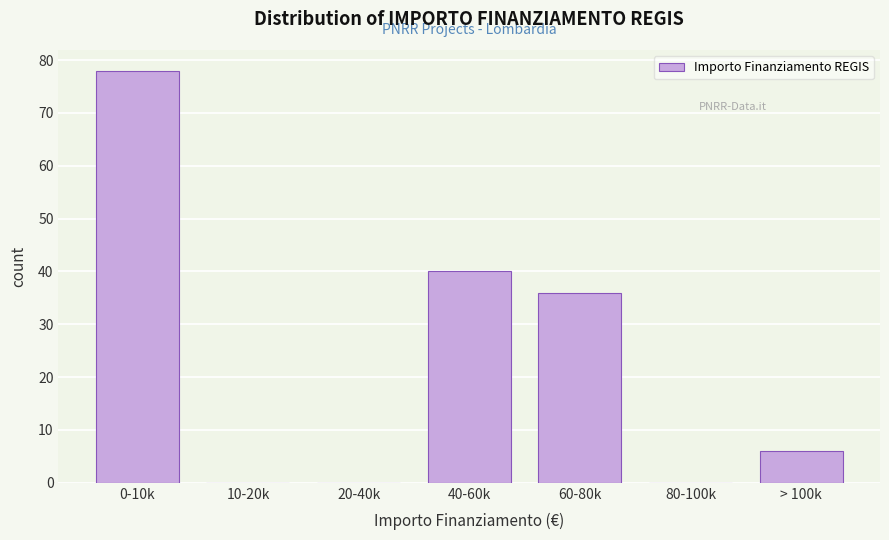

Reading right to left, transcribe all the data shown in this chart.

> 100k=6	80-100k=0	60-80k=36	40-60k=40	20-40k=0	10-20k=0	0-10k=78